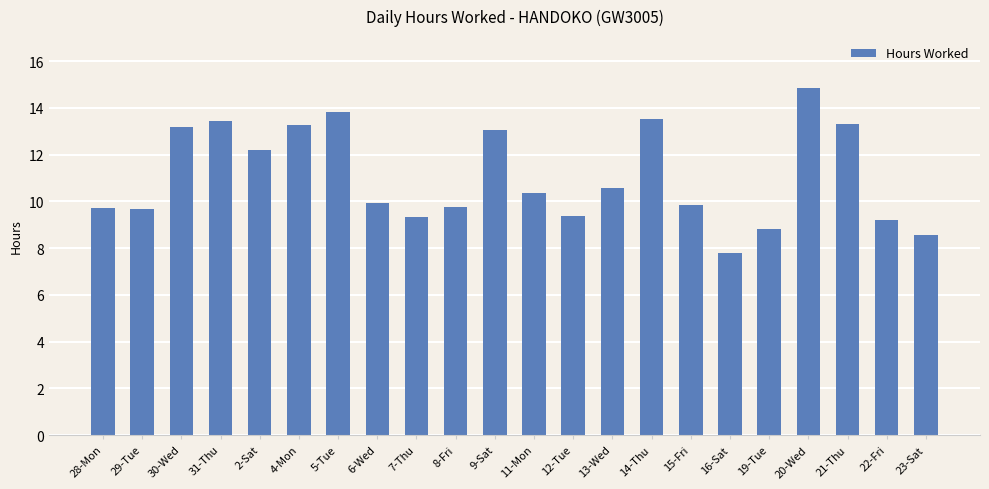

What is the approximate value at 13-Wed?

10.6